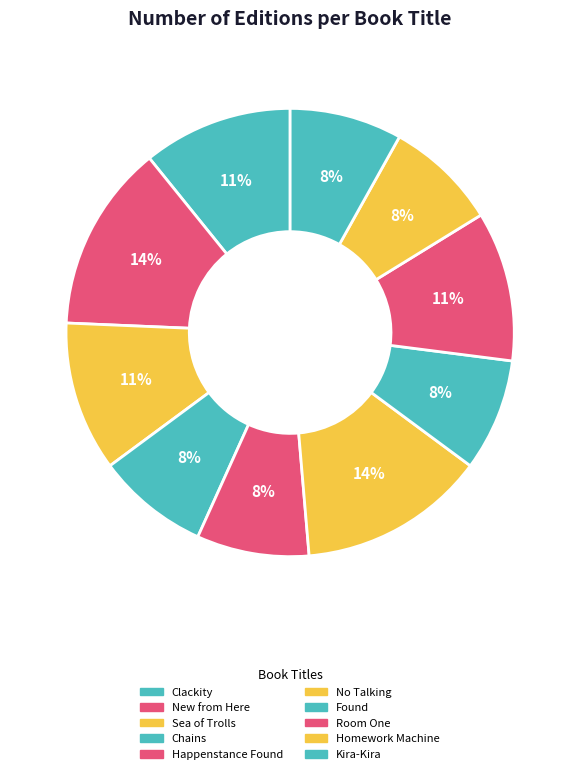

To the nearest percent, what portion does Happenstance Found represent?

8%